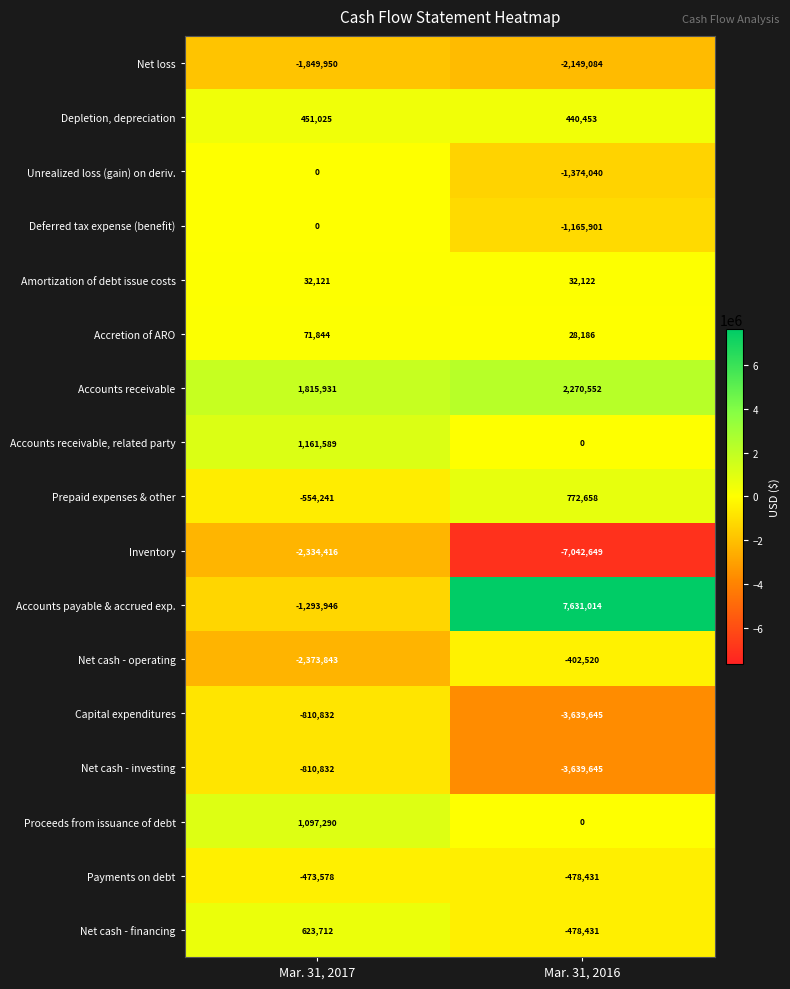

Which series changed the most between Mar. 31, 2017 and Mar. 31, 2016?

Accounts payable & accrued exp.